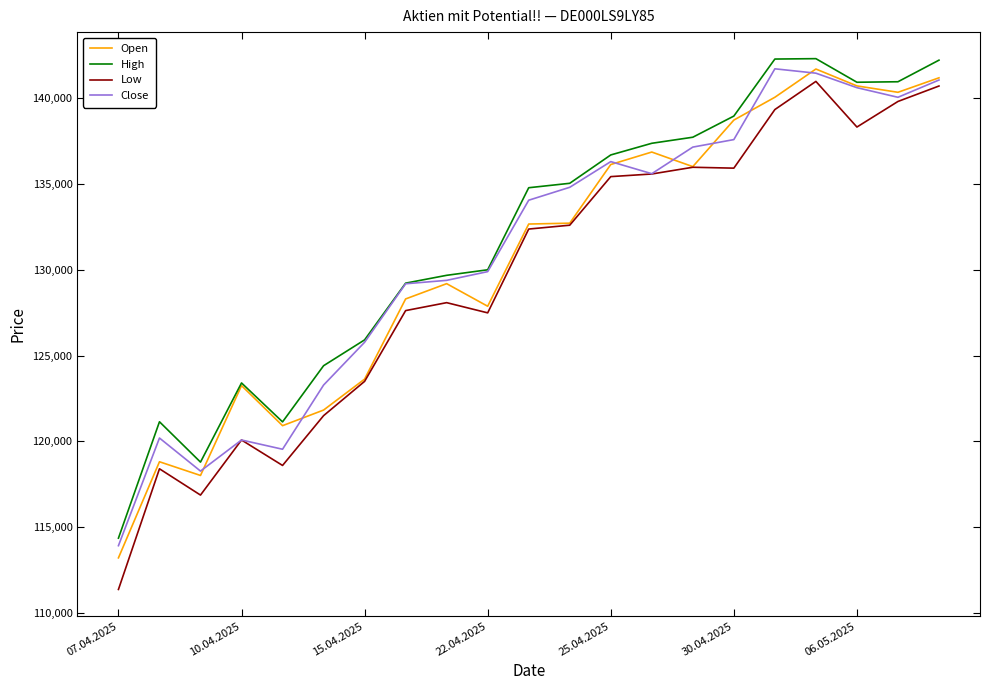

What is the minimum value for High?

114370